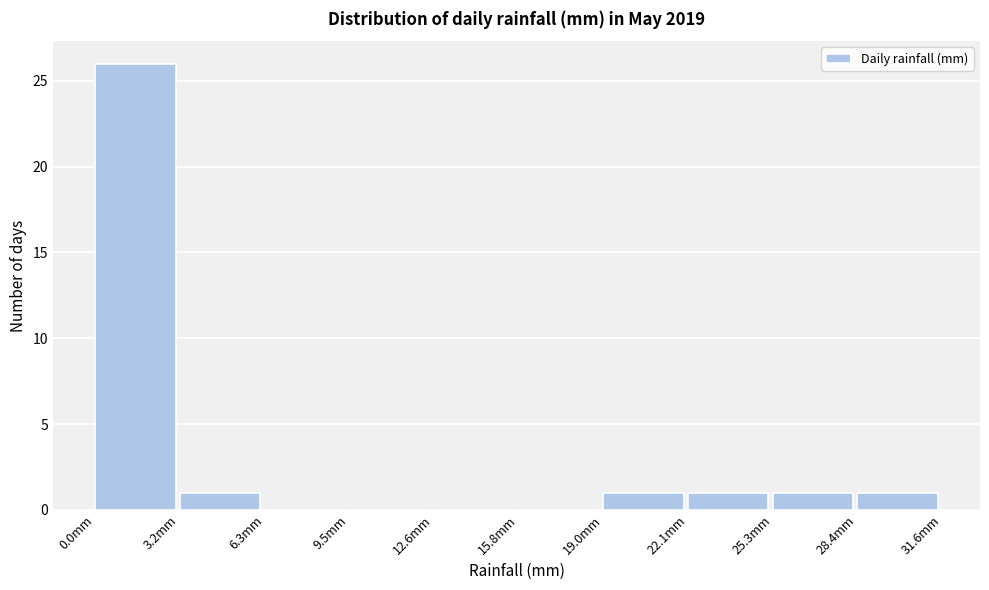

How tall is the bar that spans 28.5 to 31.5 on the x-axis? Neither the bar edges nor the heights are printed on the chart, so give them approximately, as read against the axes.

1